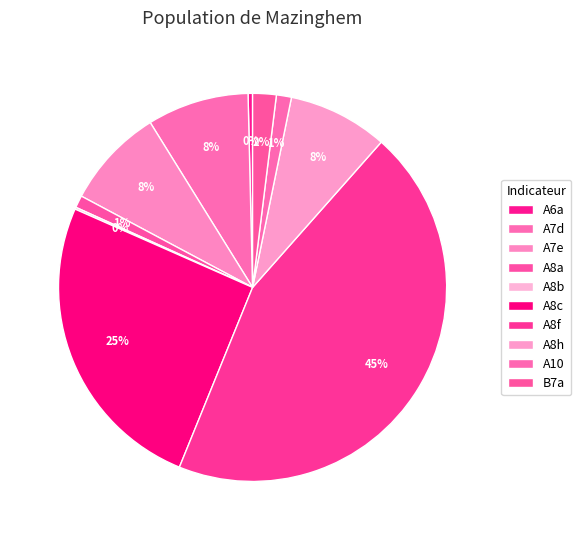

What percentage is the A8f slice, to the nearest percent?

45%